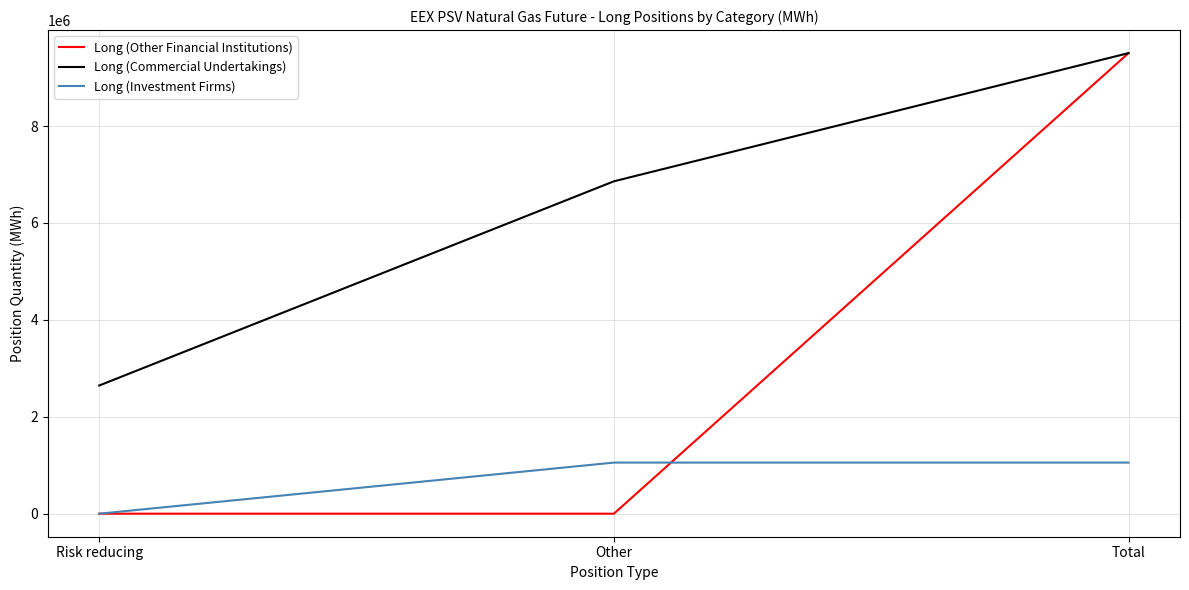

Between Other and Total, which series saw the biggest shift?

Long (Other Financial Institutions)